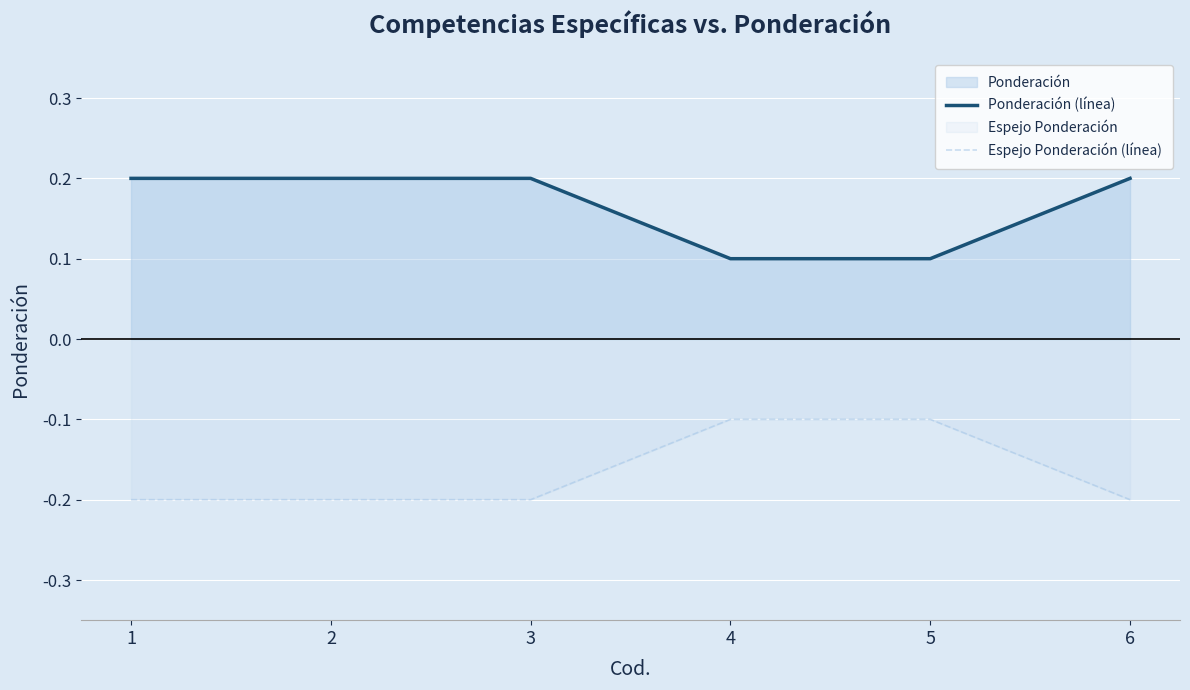

True or false: Ponderación (línea) and Espejo Ponderación (línea) intersect in this chart.

False